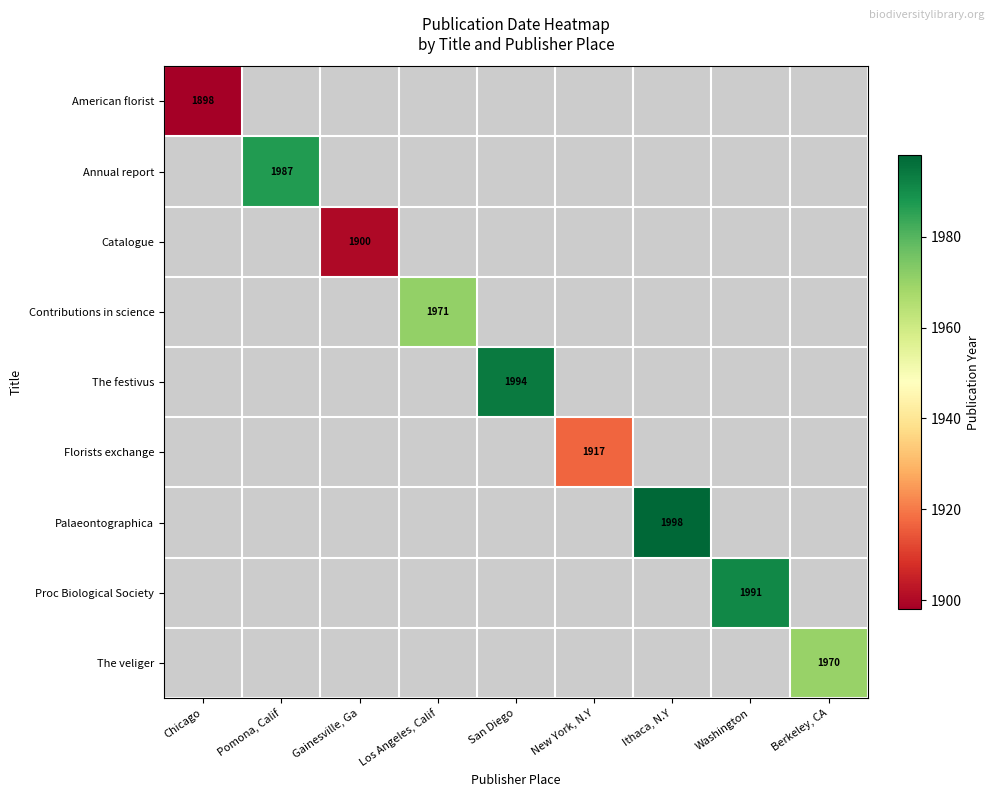

The value of Proc Biological Society at Washington is 1391. True or false?

False